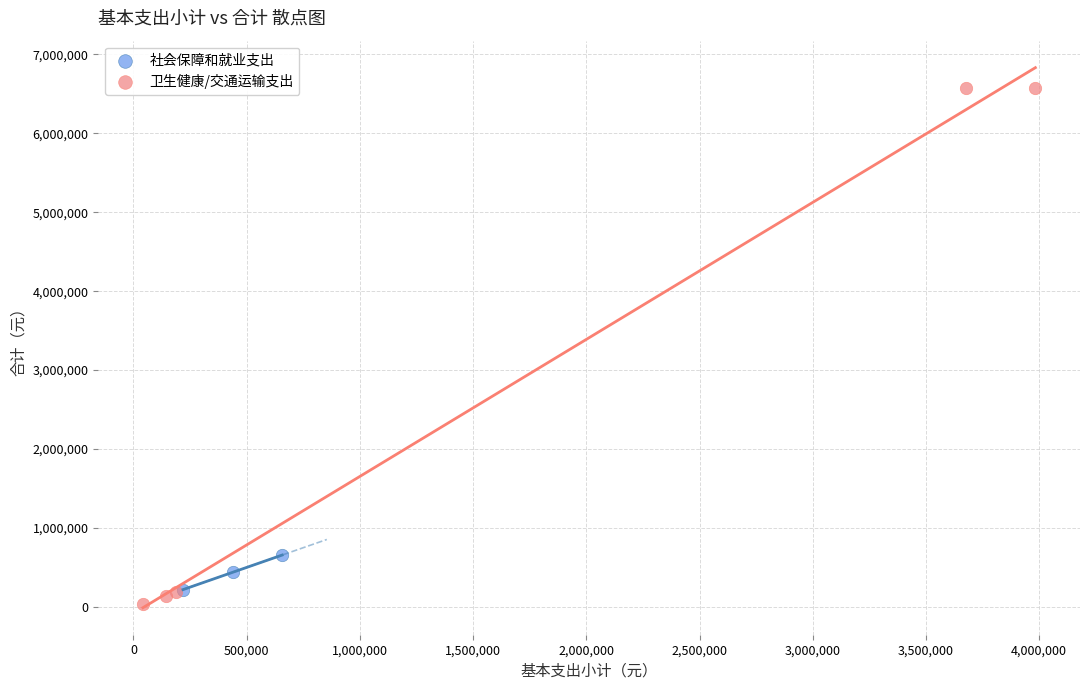

Which series has the widest spread of Y values?

卫生健康/交通运输支出